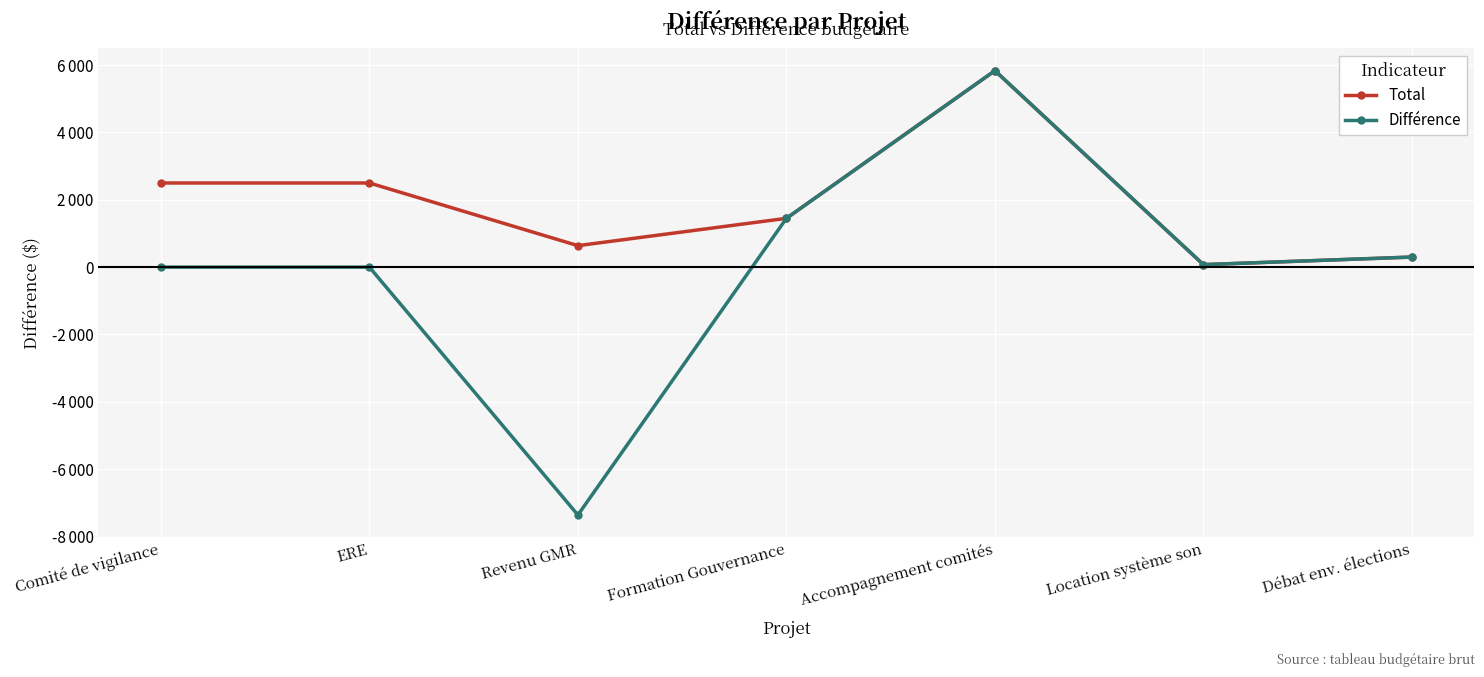

At which label does Total first exceed 1450?

Comité de vigilance